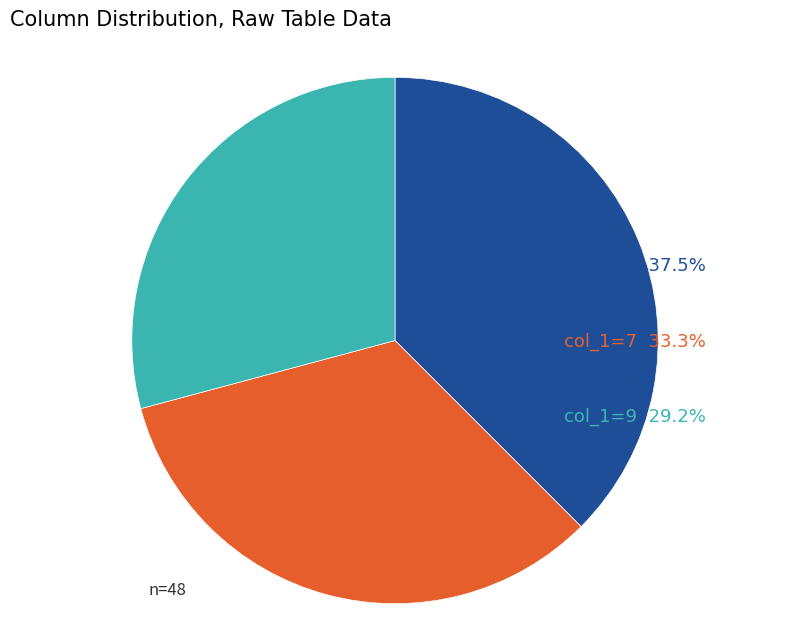

How many slices are in this pie chart?

3